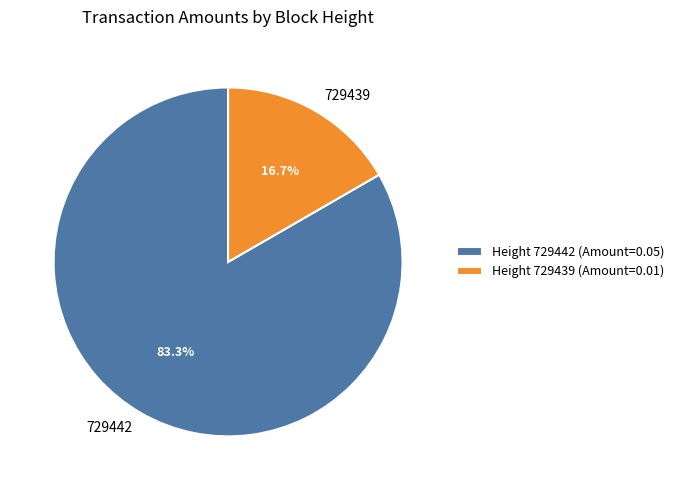

What is the largest slice in the pie chart?

Height 729442 (Amount=0.05)